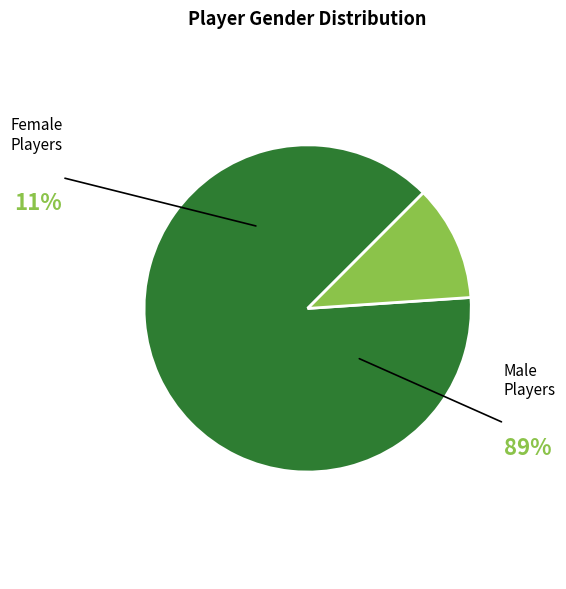

Is there any slice that represents more than half of the pie?

Yes